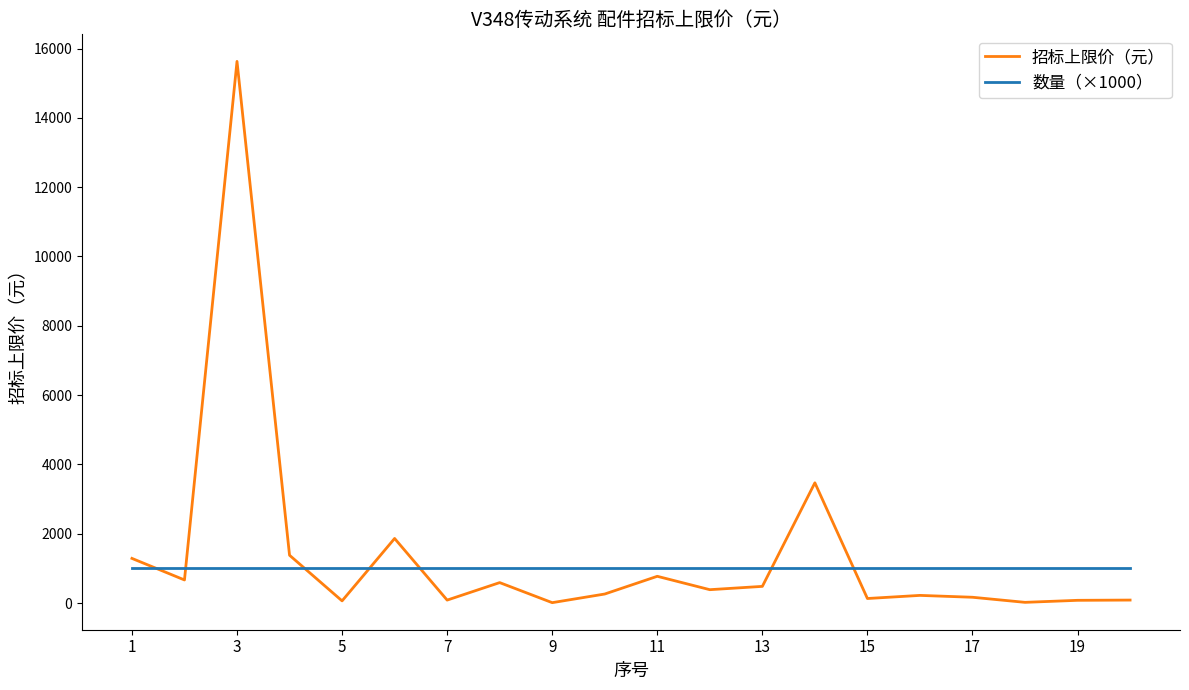

At how many categories does at least one series exceed 10417?

1